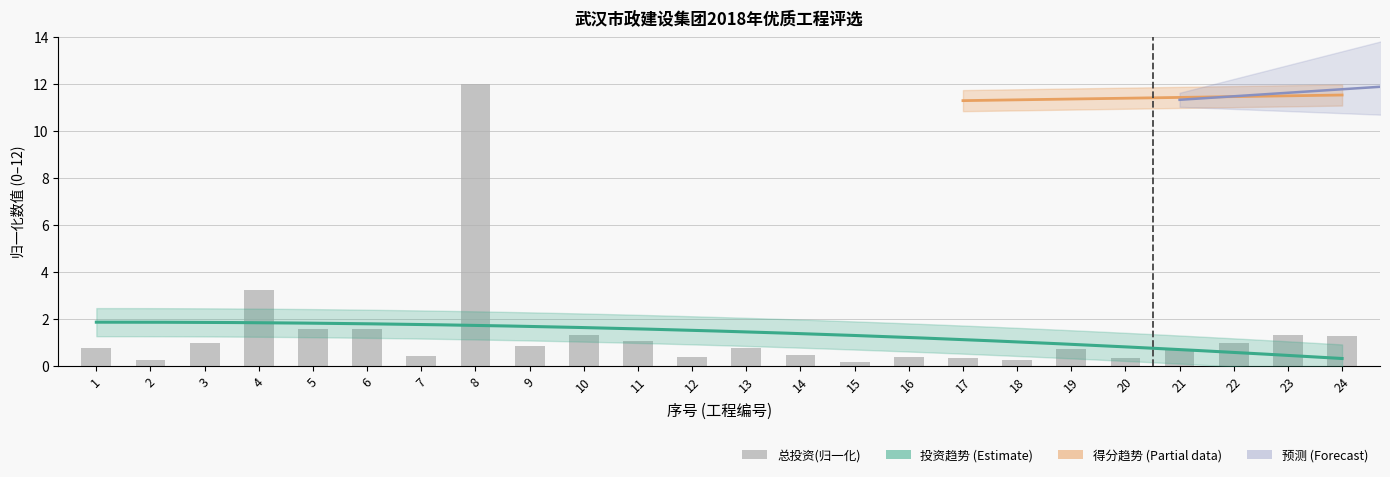

What is the value of the 17th bar from the left?

0.3